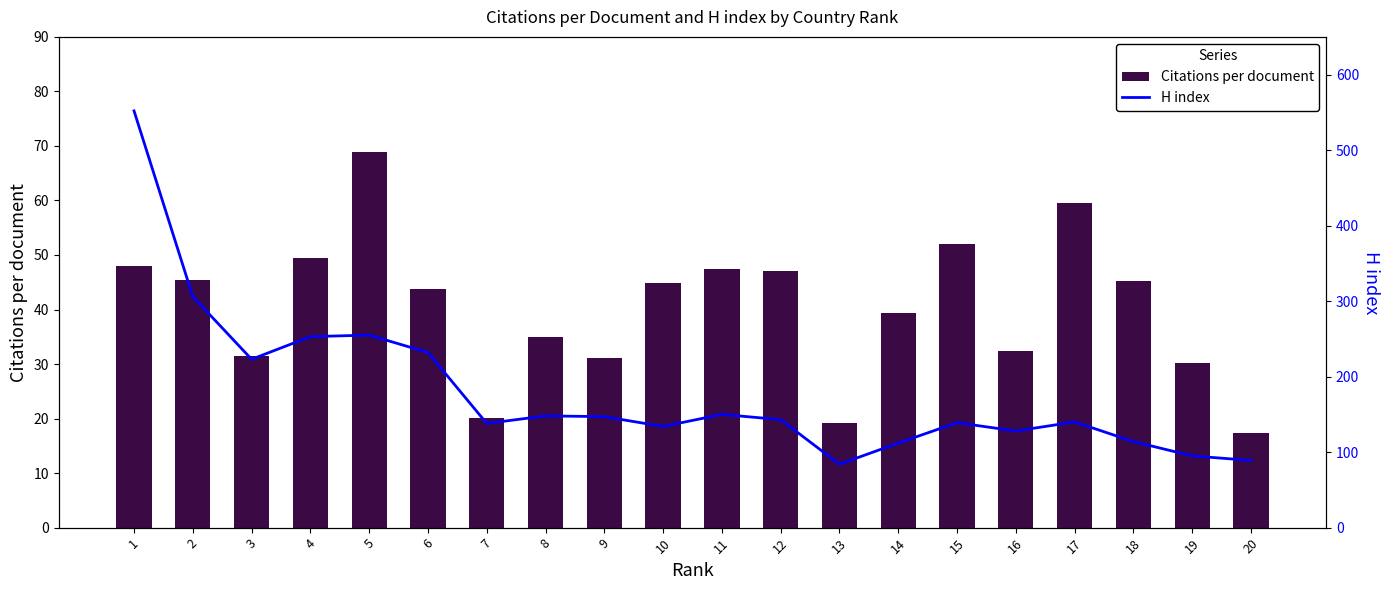

What is the difference between the H index values at 6 and 16?

104.0